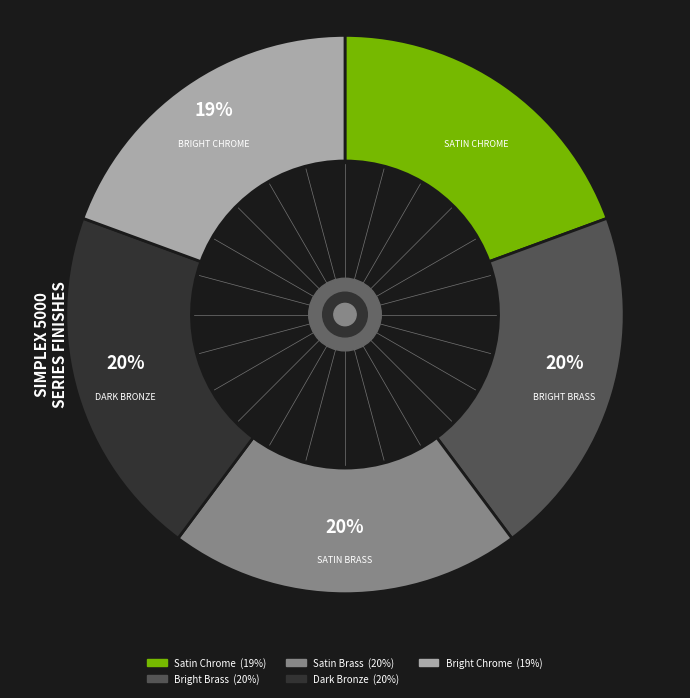

To the nearest percent, what is the difference between the Bright Brass and Satin Chrome slice percentages?

1%